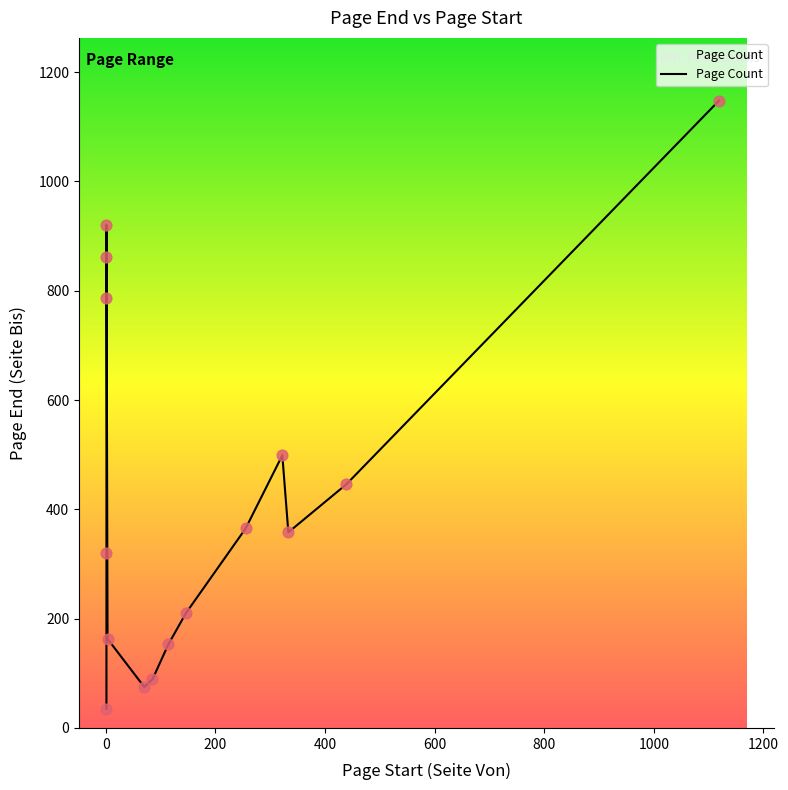

Between 439 and 3, which is larger?

439